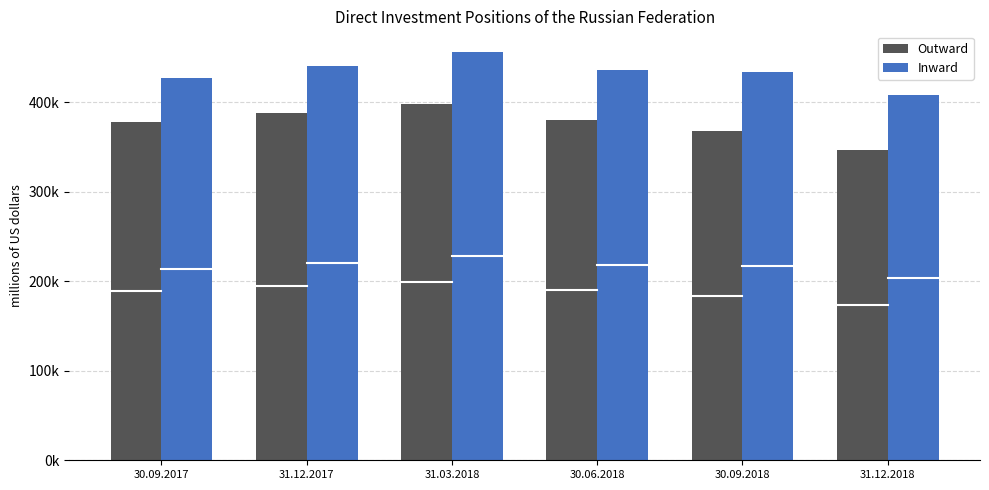

True or false: Outward has a value of 502264.2 at 31.12.2018.

False